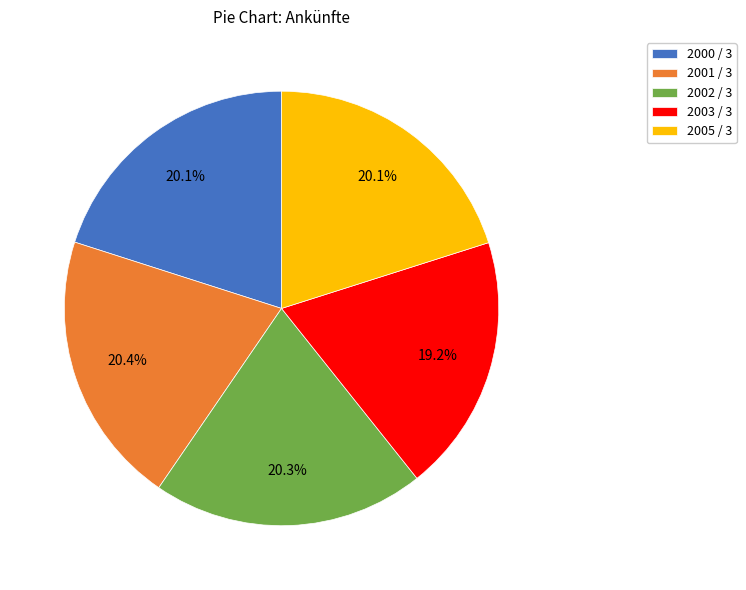

What is the smallest slice in the pie chart?

2003 / 3